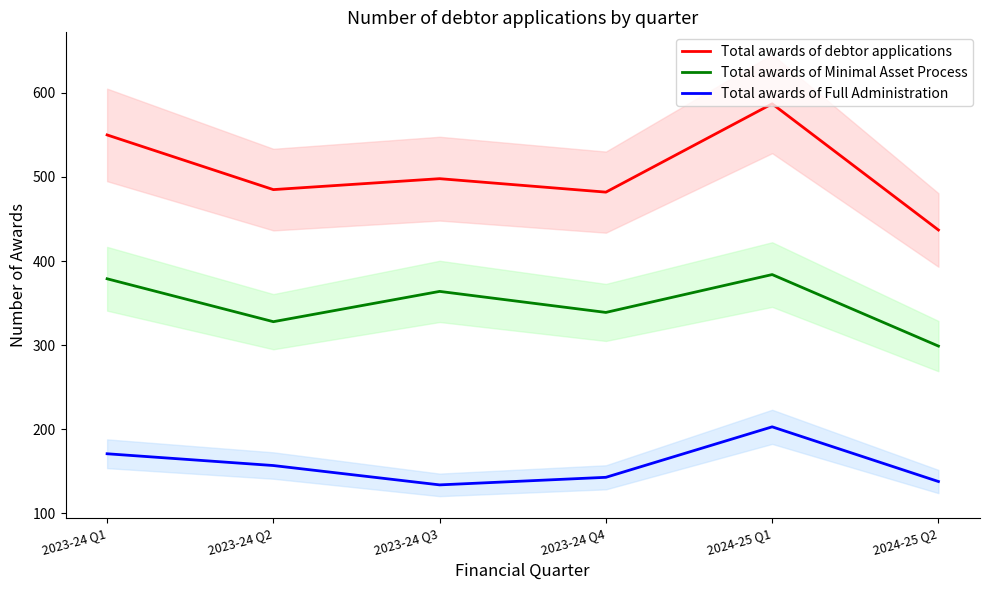

True or false: Total awards of debtor applications and Total awards of Full Administration intersect in this chart.

False